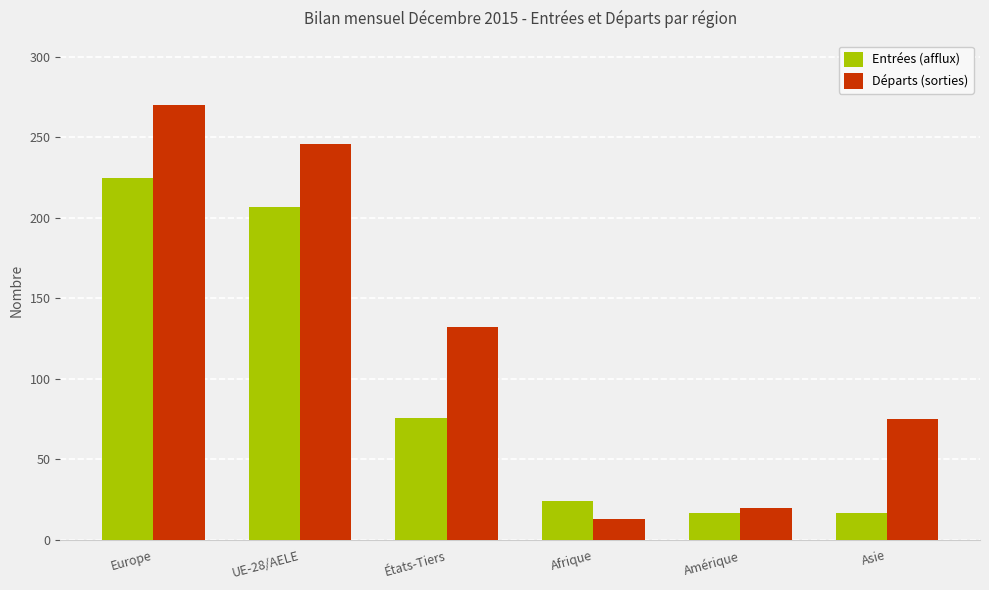

What is the value of the Départs (sorties) bar at the 3rd from the left?

132